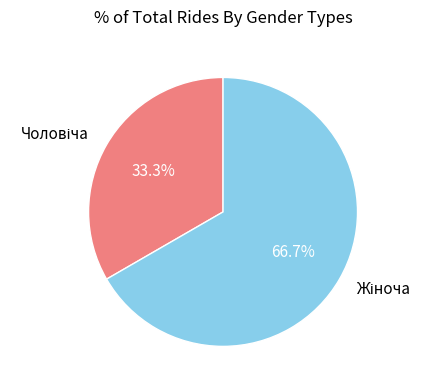

To the nearest percent, what is the average slice percentage?

50%